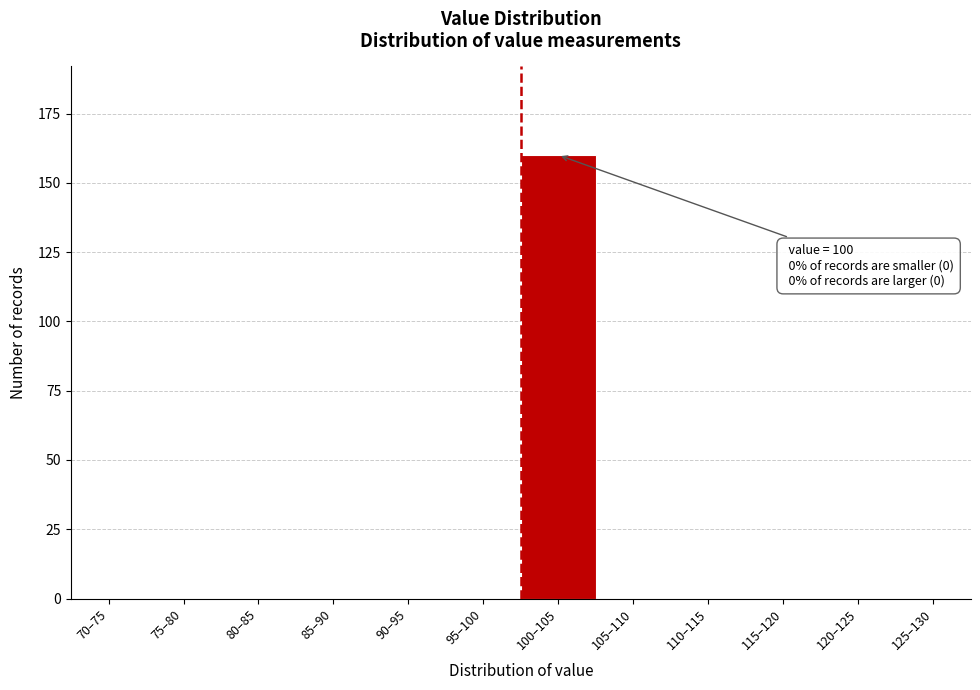

Reading left to right, extract all data points from this chart.

70–75=0	75–80=0	80–85=0	85–90=0	90–95=0	95–100=0	100–105=160	105–110=0	110–115=0	115–120=0	120–125=0	125–130=0